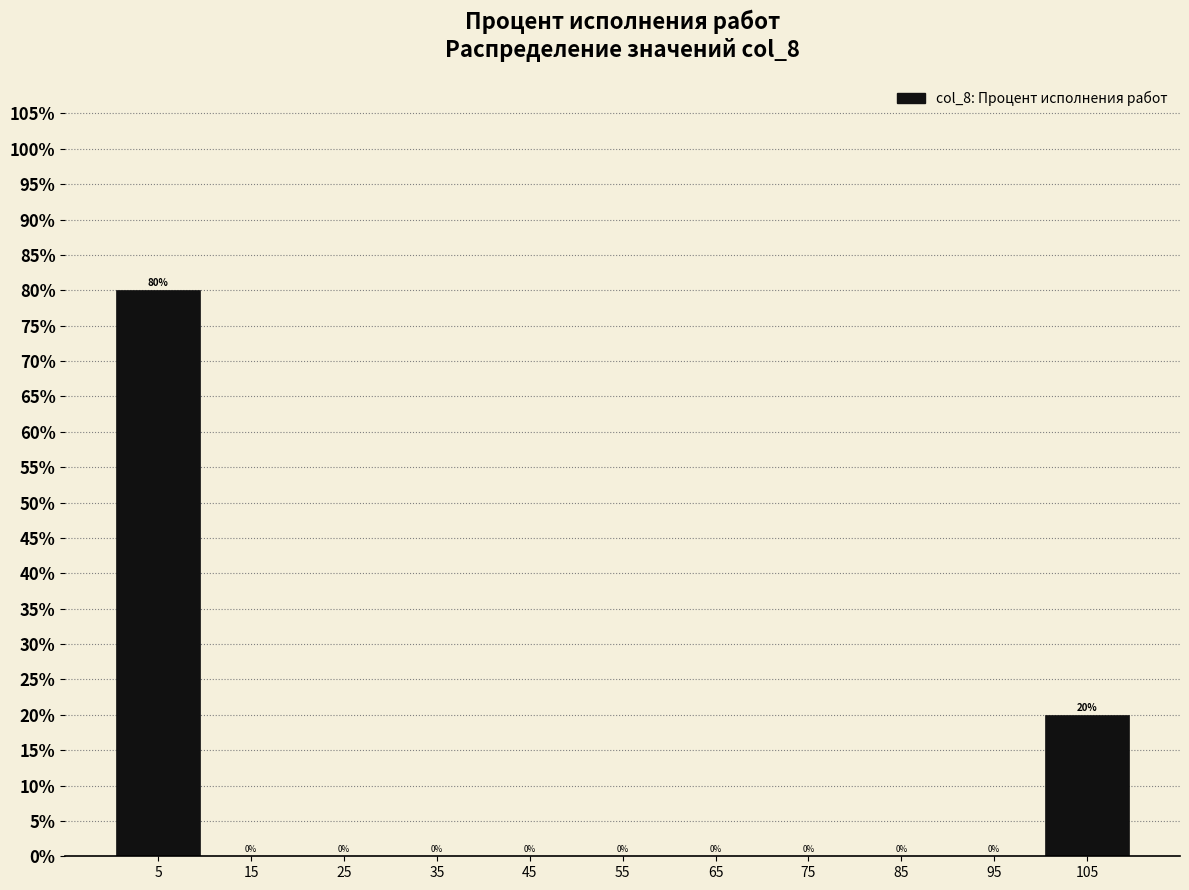

Reading left to right, extract all data points from this chart.

5=80	15=0	25=0	35=0	45=0	55=0	65=0	75=0	85=0	95=0	105=20